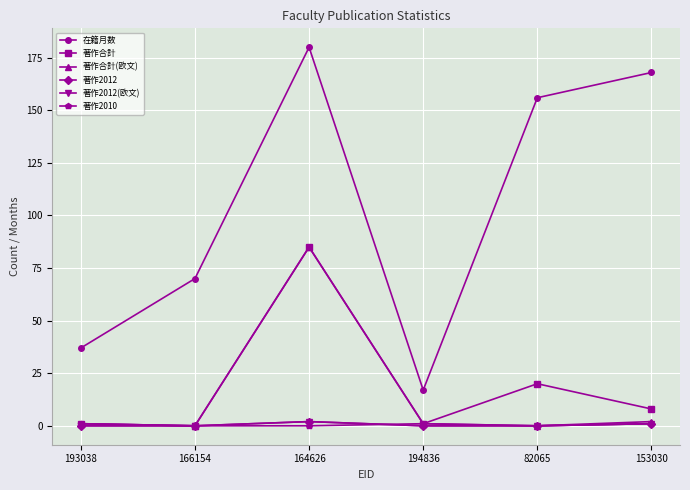

Which series has the largest range (max minus min)?

在籍月数